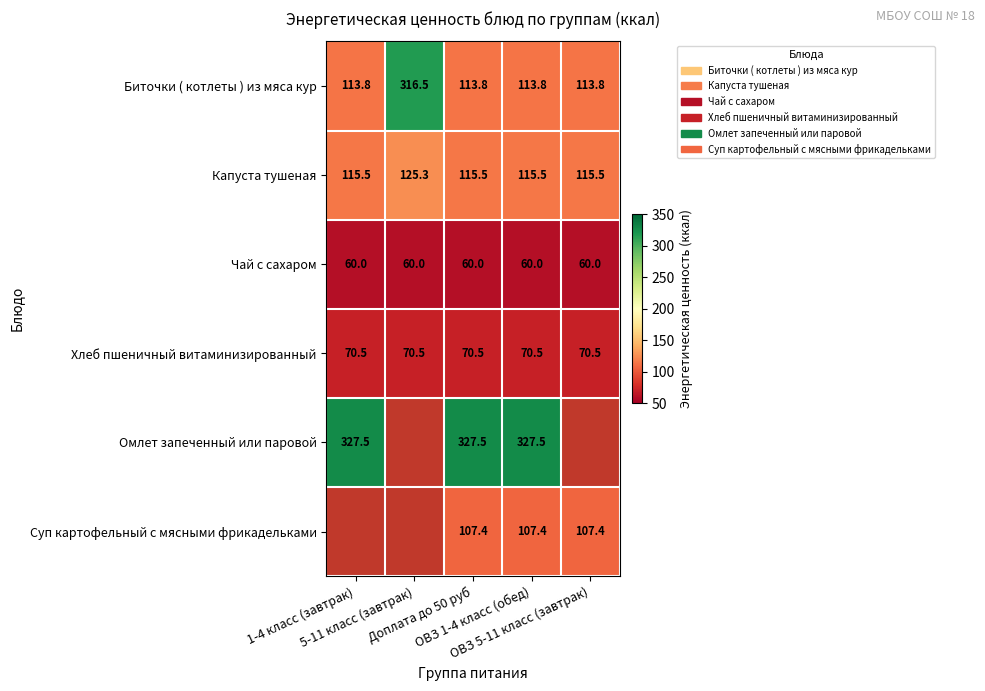

Where is Чай с сахаром nearest to the value 60?

1-4 класс (завтрак)